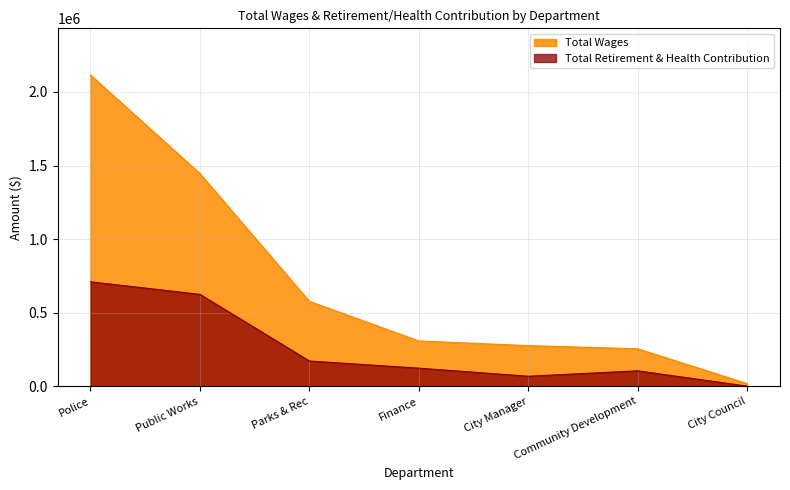

What is the label of the 6th point from the left?

Community Development